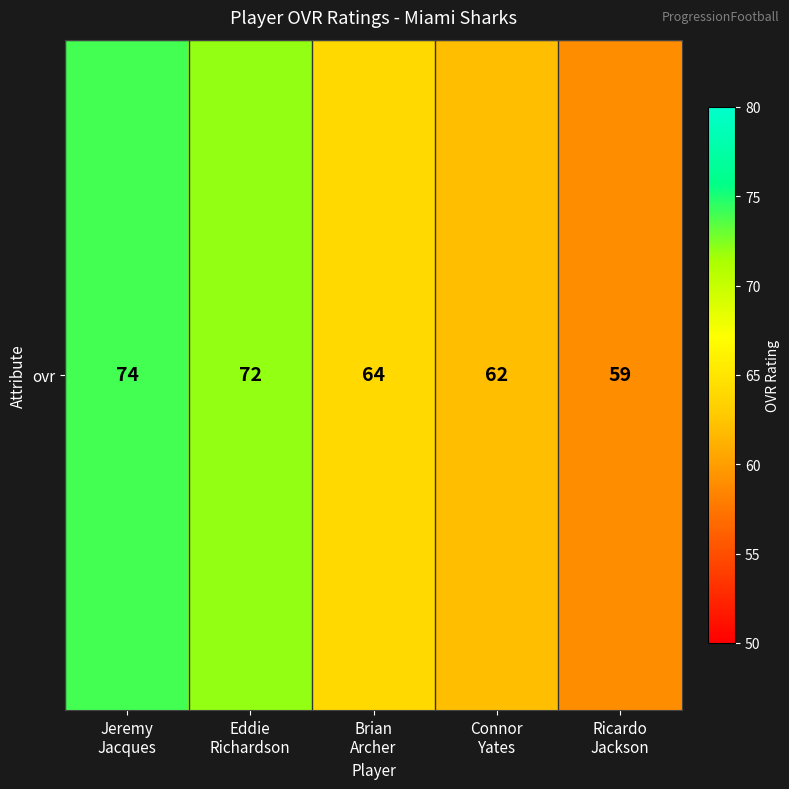

How many data points are less than 64?

2